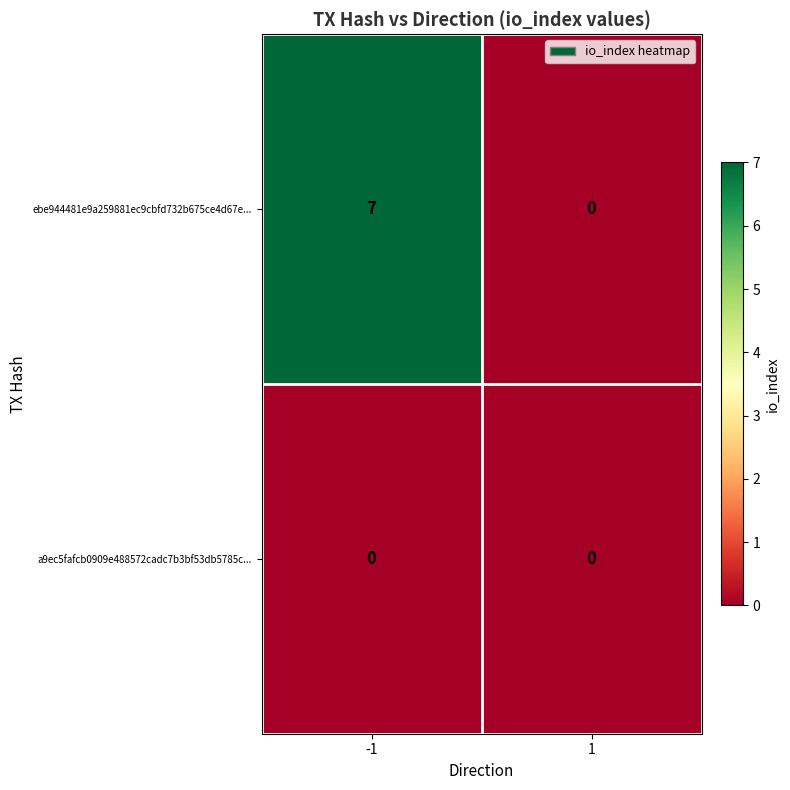

What is the difference between the highest and lowest values at -1?

7